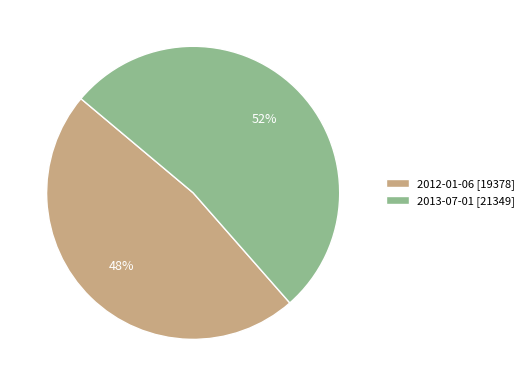

To the nearest percent, what is the average slice percentage?

50%